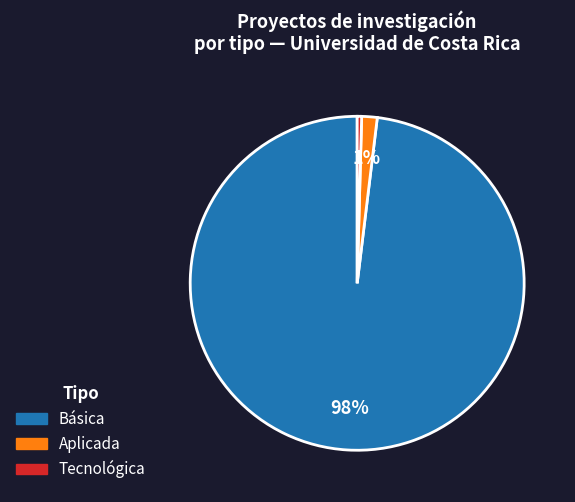

What is the smallest slice in the pie chart?

Tecnológica